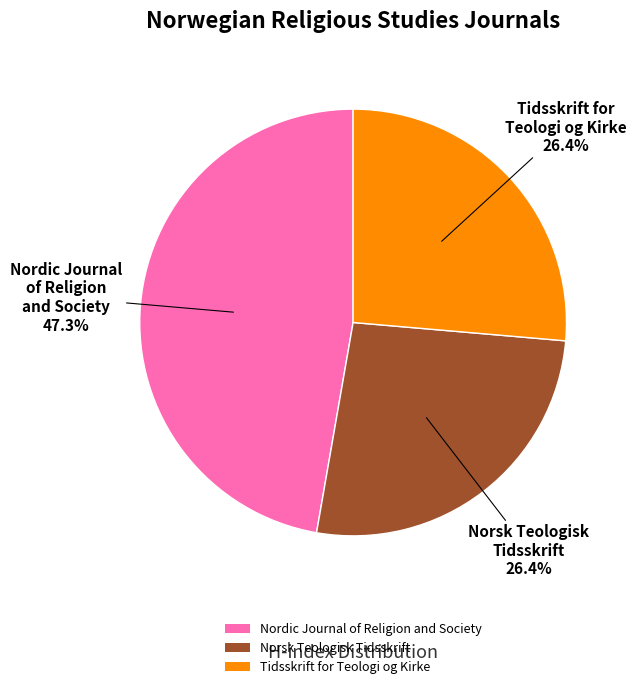

Is there a majority slice in this chart?

No